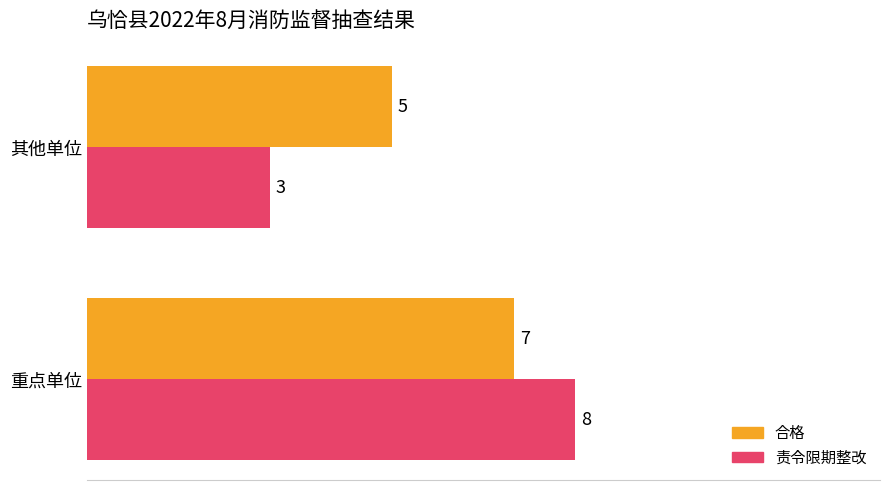

What is the average value of the 责令限期整改 series?

6